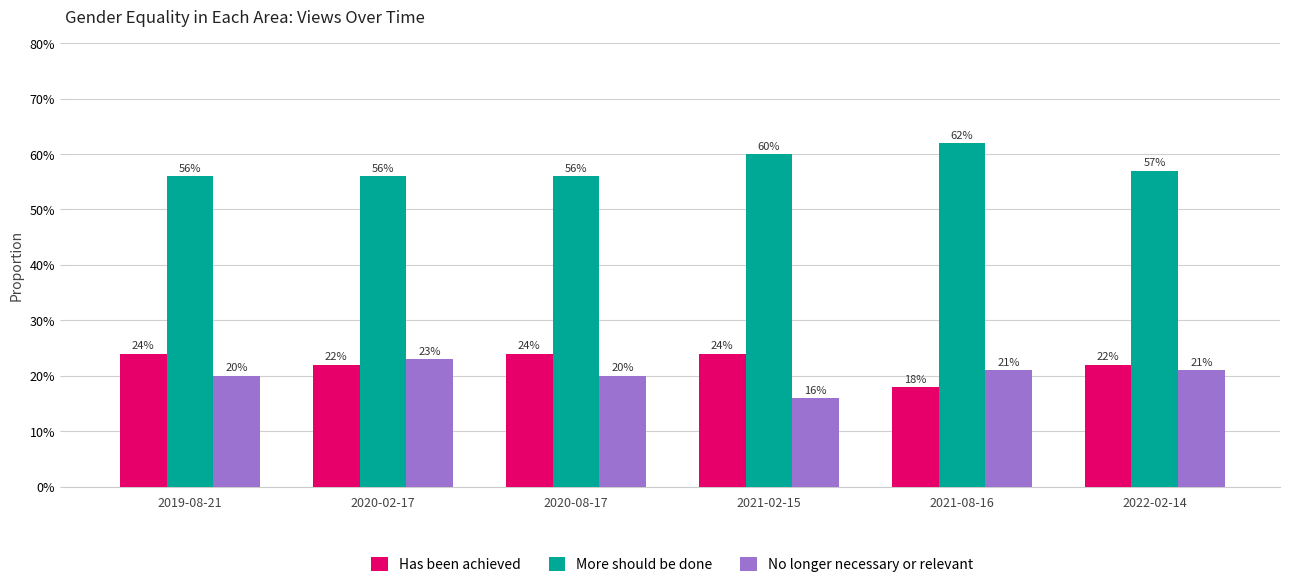

Are the bars grouped side by side (vs. stacked)?

Yes